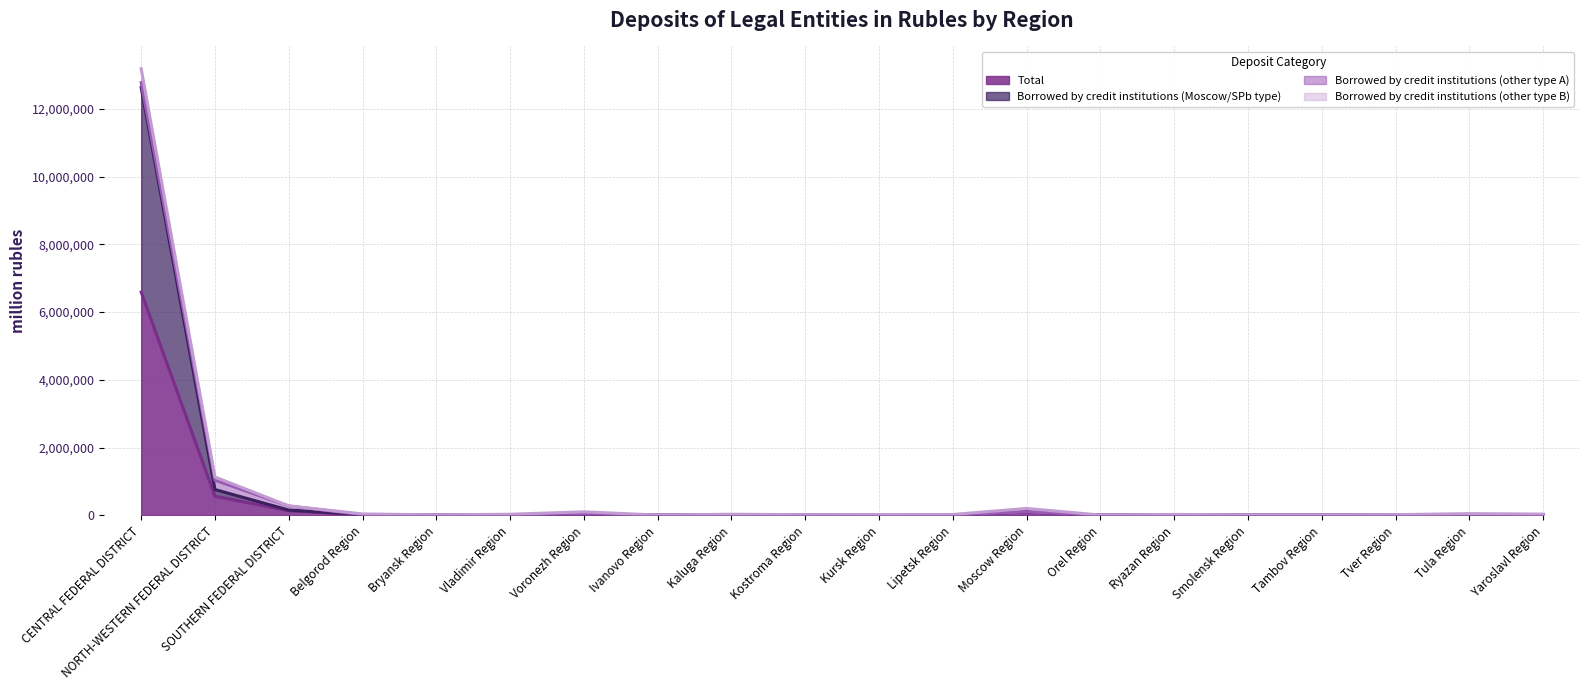

At which label does Borrowed by credit institutions (Moscow/SPb type) first exceed 17673?

CENTRAL FEDERAL DISTRICT